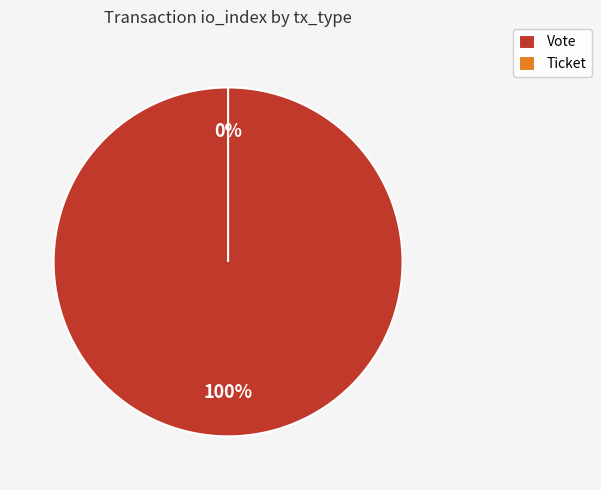

True or false: Ticket accounts for 9% of the total.

False